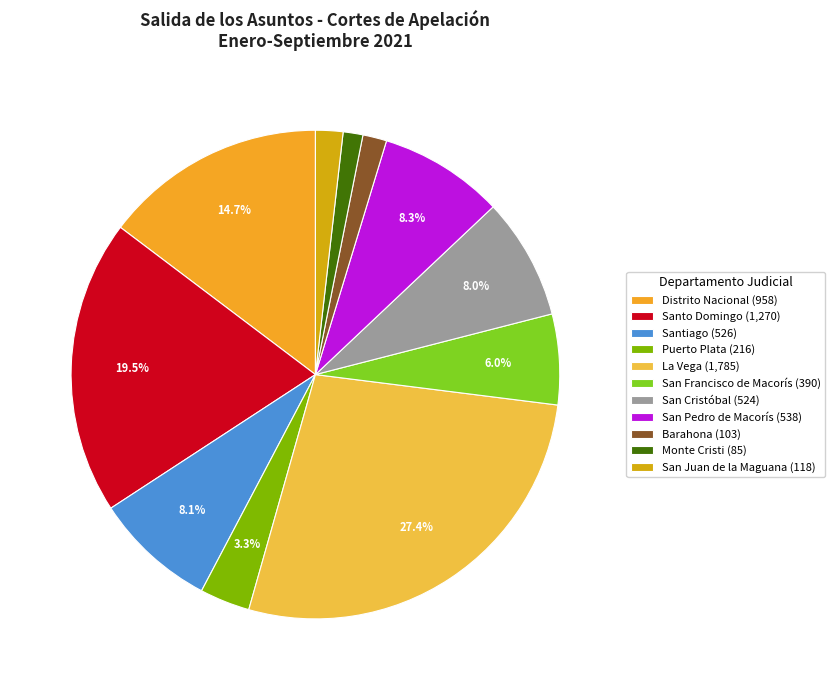

The Monte Cristi slice represents 1% of the pie. True or false?

True